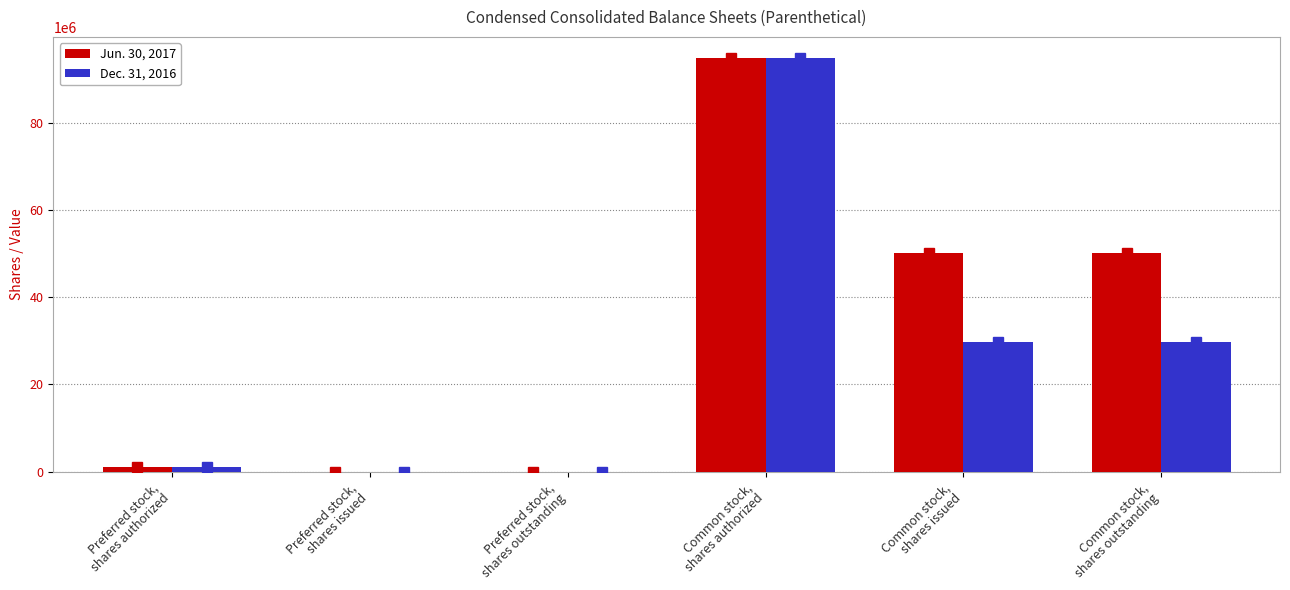

What is the sum of all Dec. 31, 2016 values?

155338072